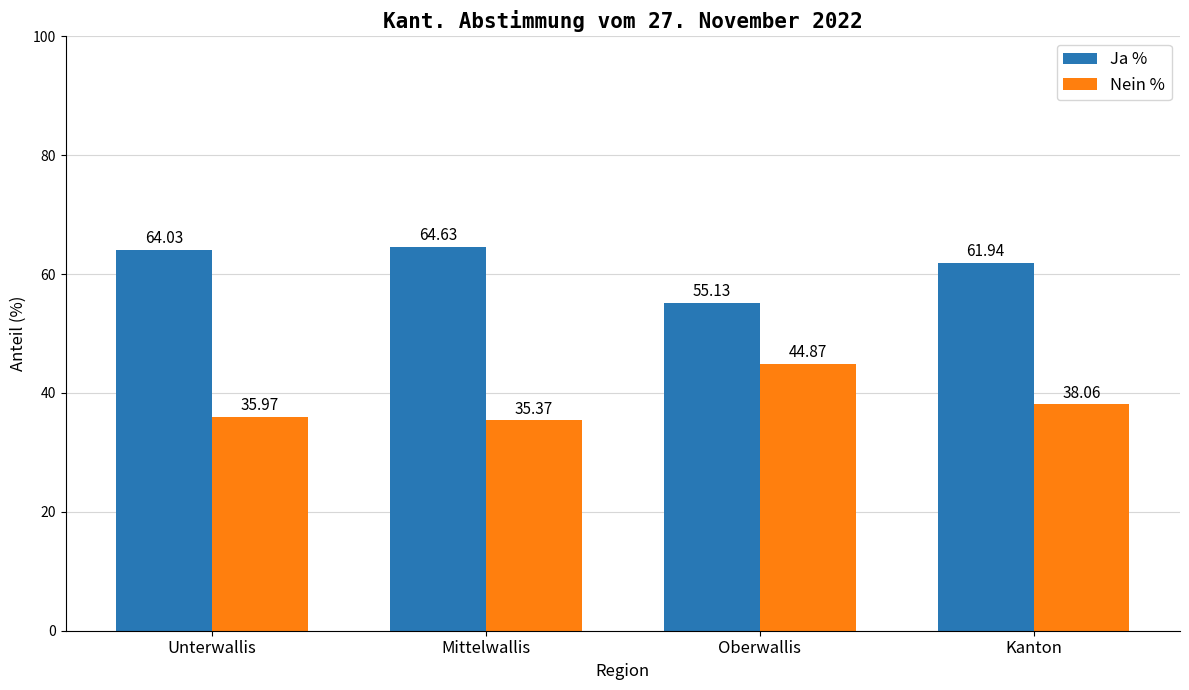

At which category does the chart reach its peak across all series?

Mittelwallis